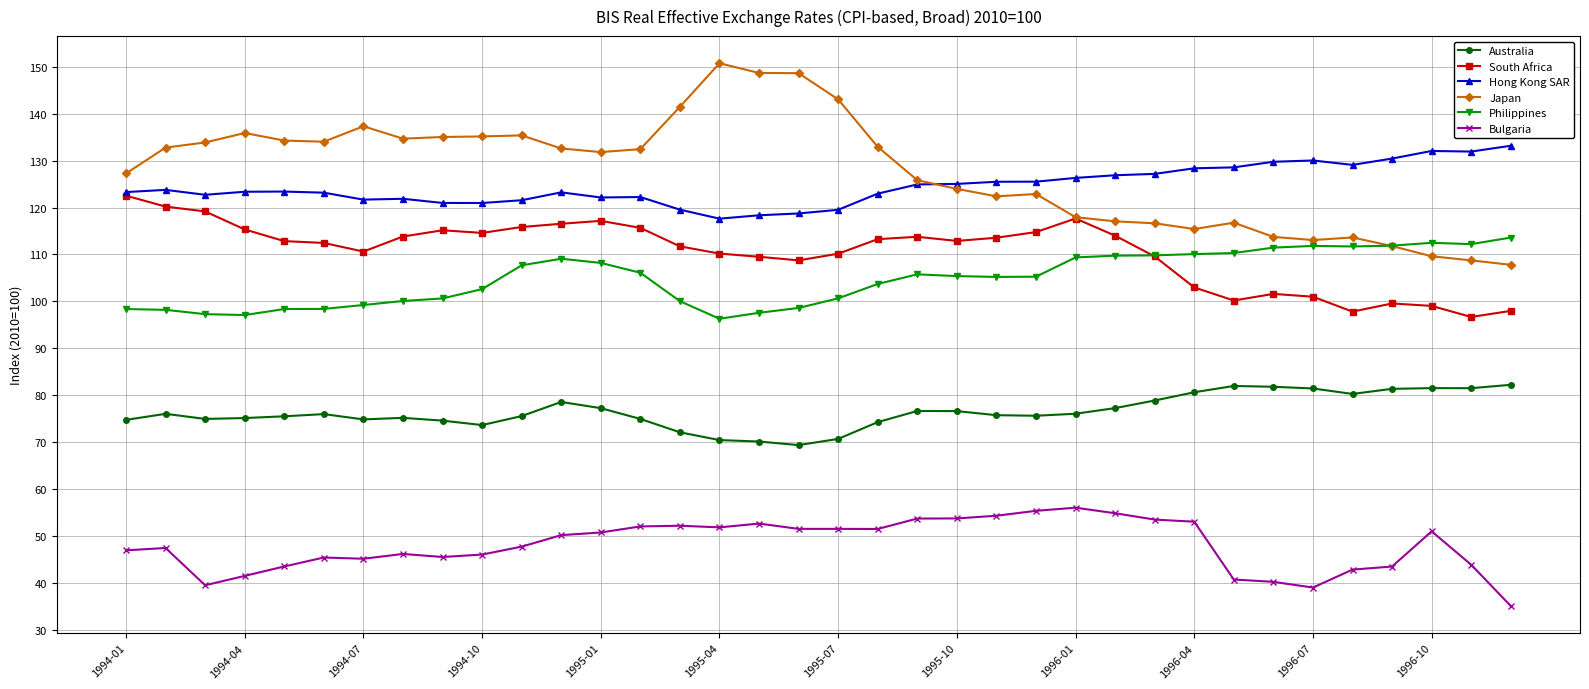

List the series in order of their peak value, highest first.

Japan, Hong Kong SAR, South Africa, Philippines, Australia, Bulgaria